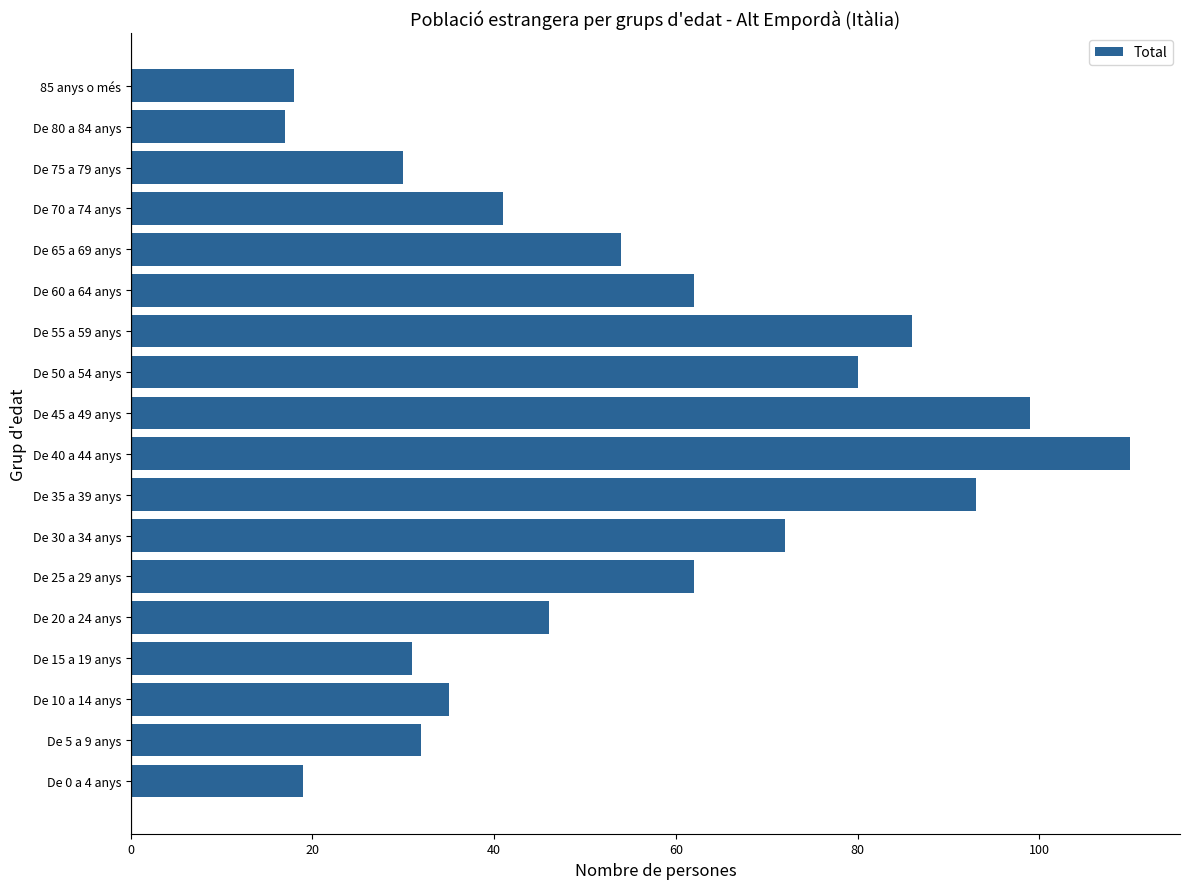

Reading bottom to top, what are all the values shown in this chart?

19	32	35	31	46	62	72	93	110	99	80	86	62	54	41	30	17	18